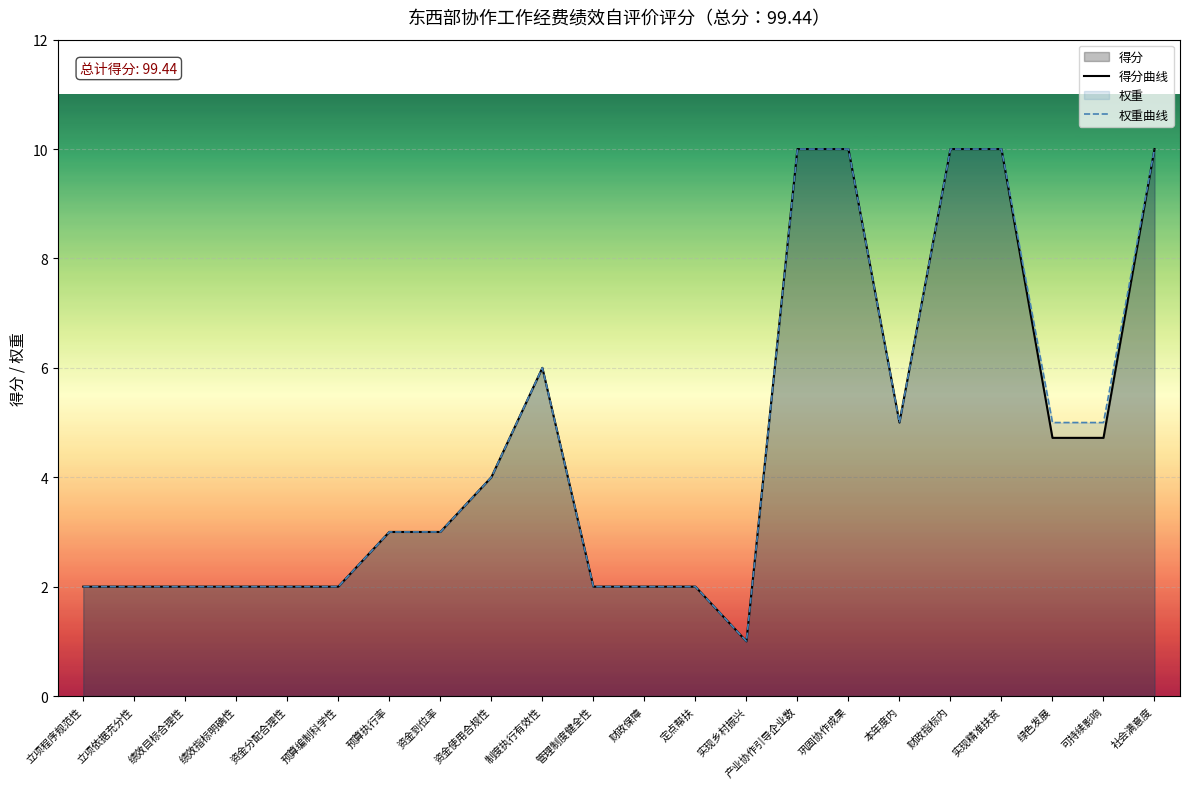

What is the difference between the second highest and second lowest values in the 权重曲线 series?

8.0